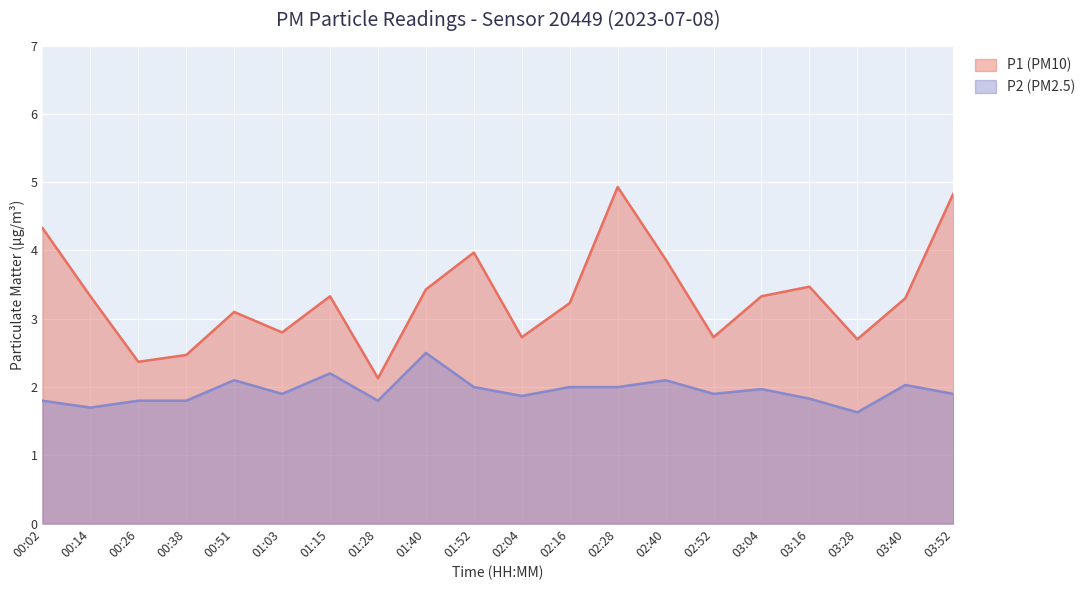

At how many categories does at least one series exceed 3?

13